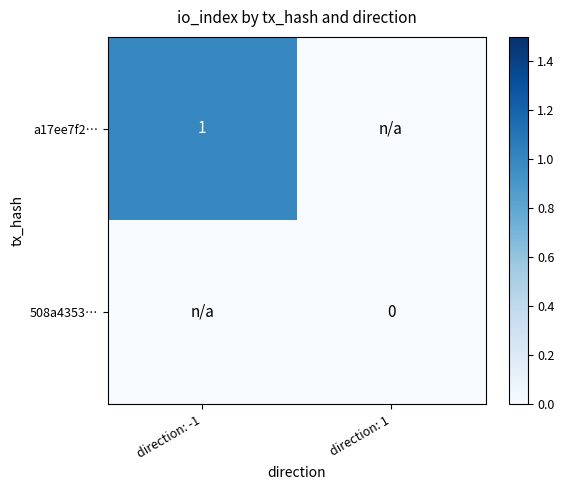

The a17ee7f2… series shows 2 at direction: -1. True or false?

False